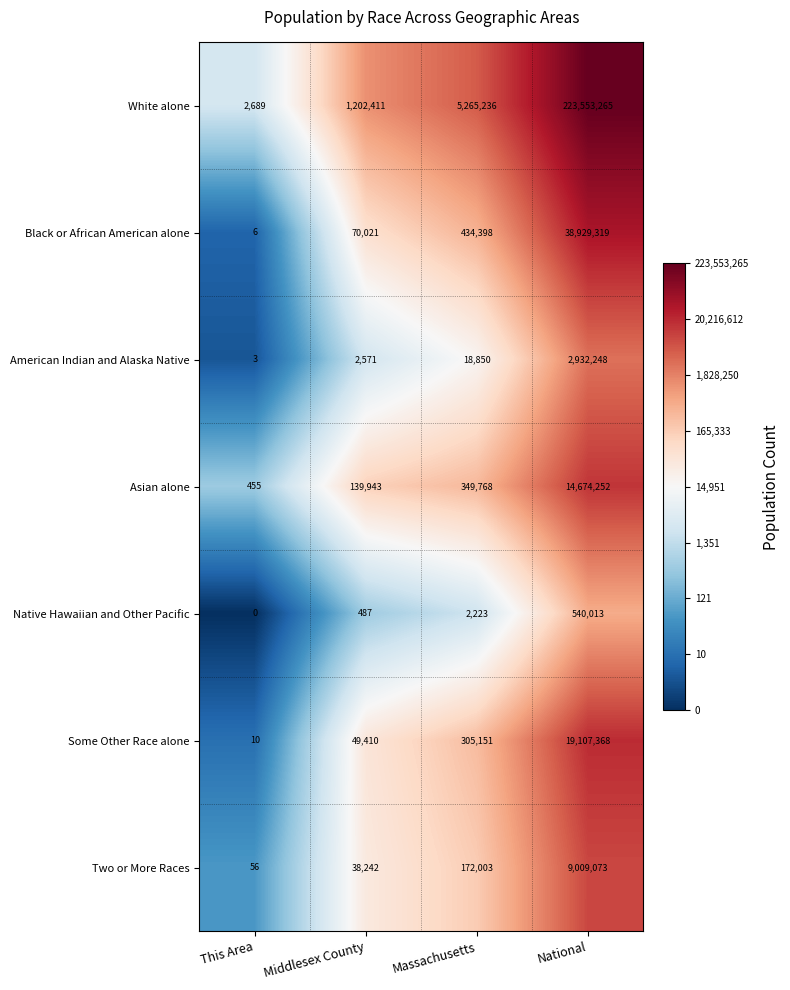

Is the value of Black or African American alone at Middlesex County greater than the value of Some Other Race alone at Middlesex County?

Yes